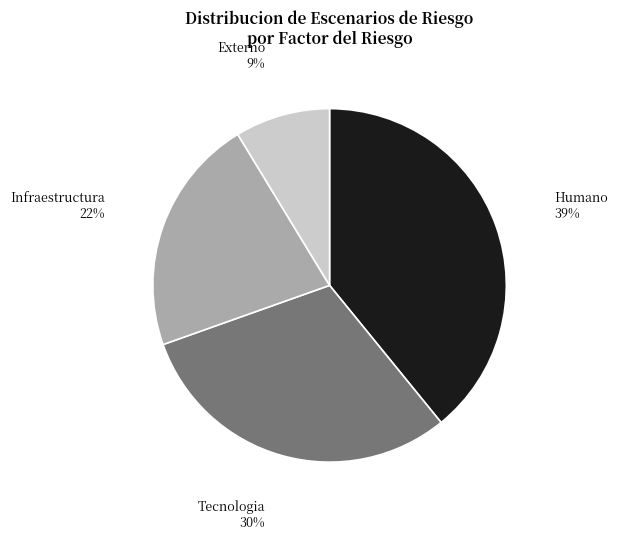

To the nearest percent, what percentage of the pie is Infraestructura?

22%